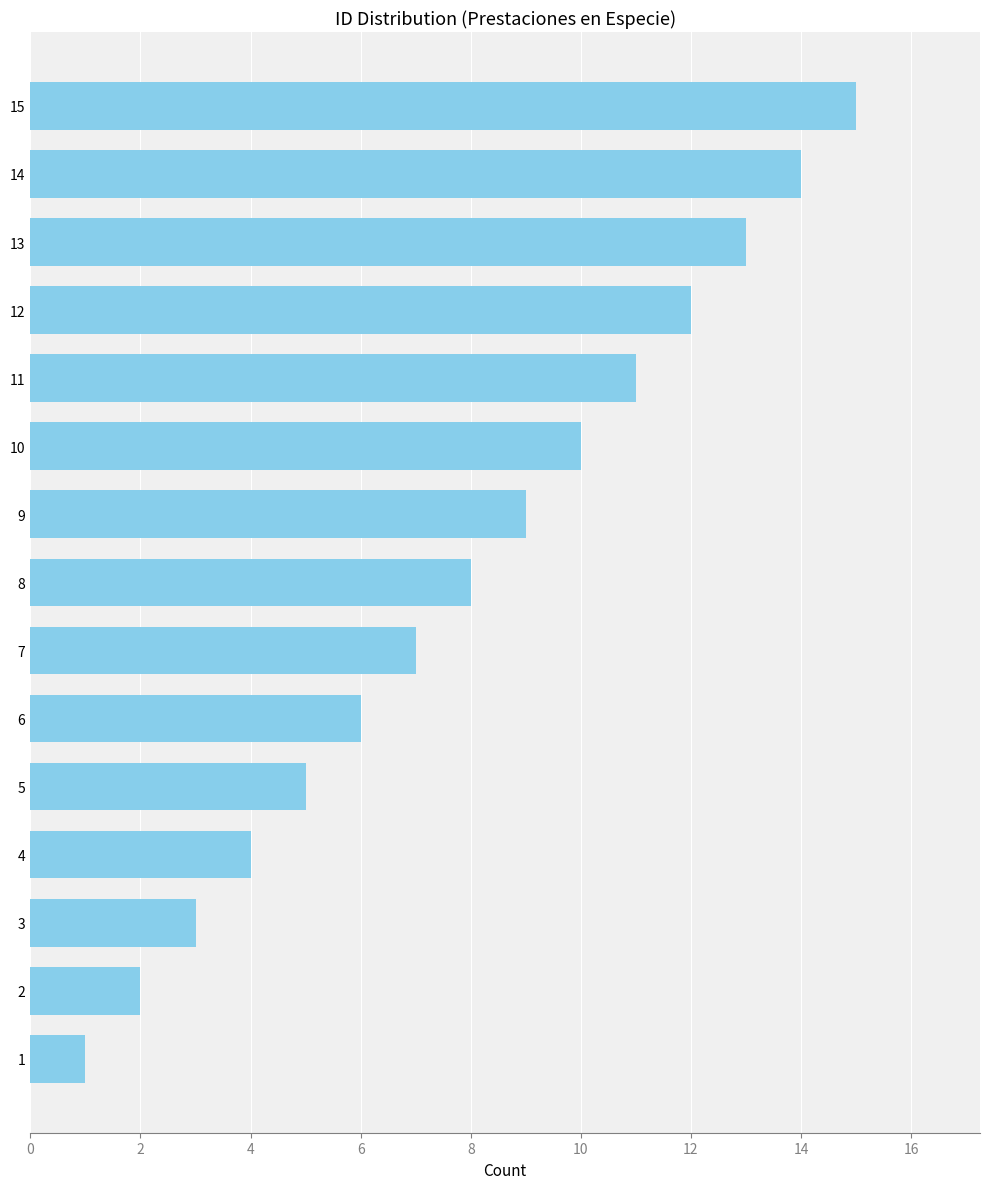

What value does the data have at 4, to the nearest 10?

0